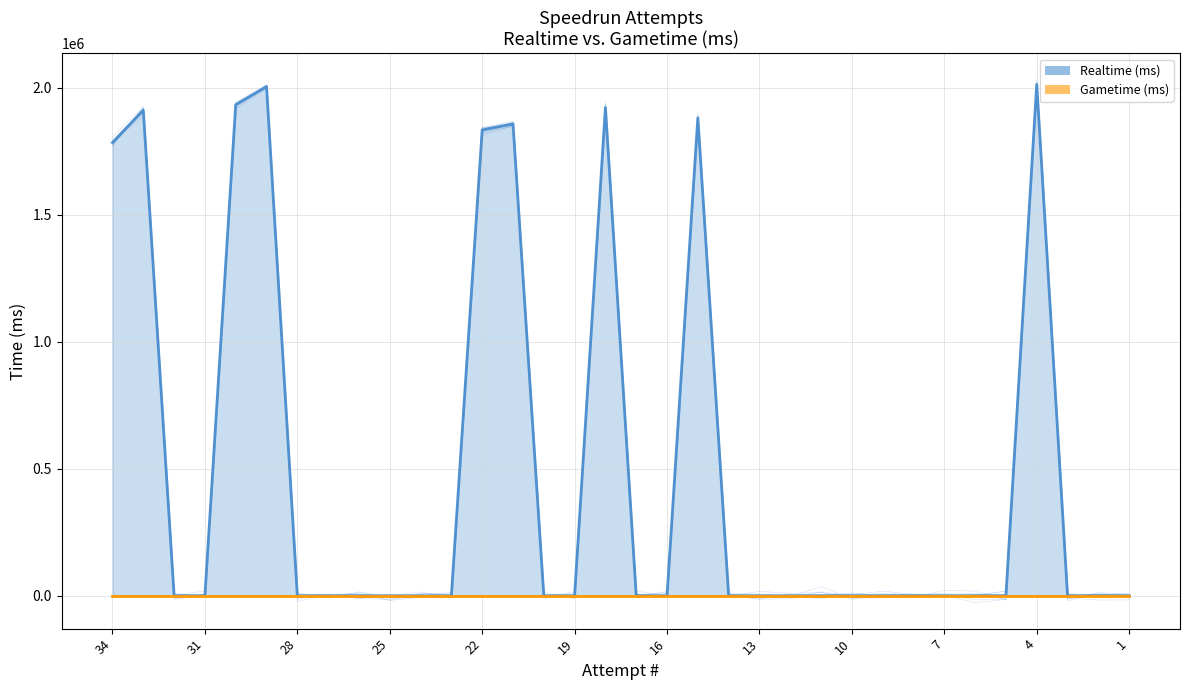

True or false: Gametime (ms) line has more than 1 points higher than both neighbors.

False